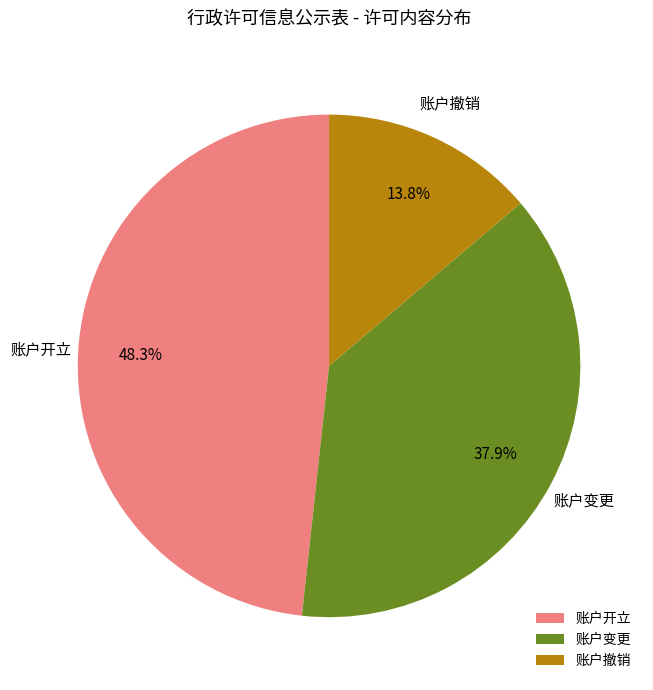

To the nearest percent, what portion does 账户开立 represent?

48%